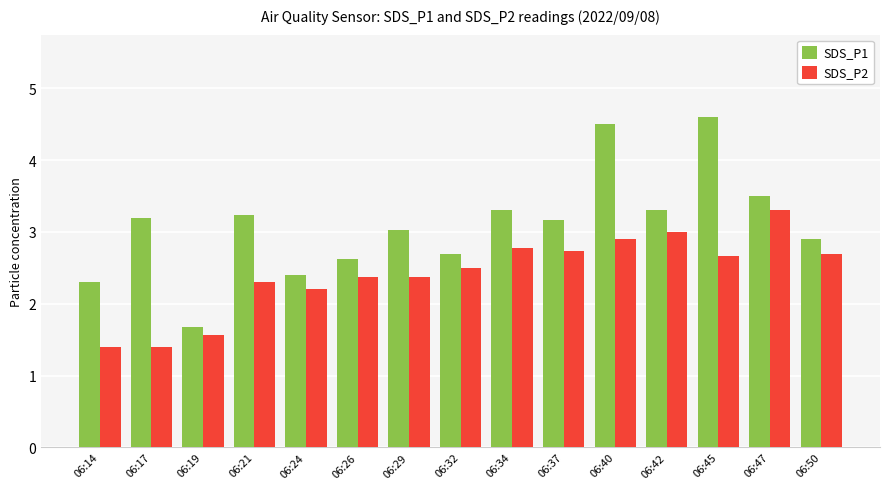

Rank the series by their maximum value, from highest to lowest.

SDS_P1, SDS_P2